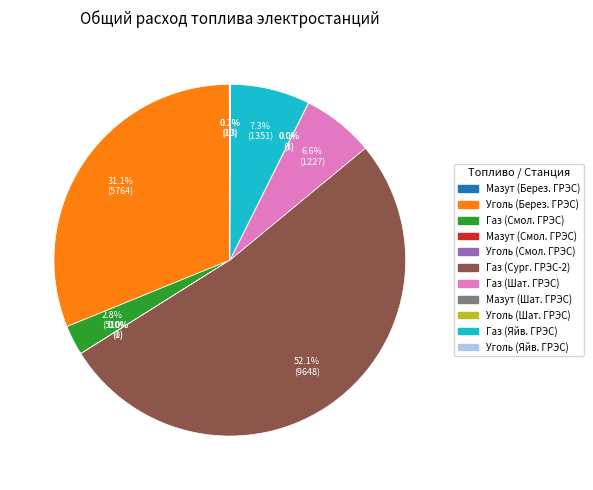

Is there any slice that represents more than half of the pie?

Yes